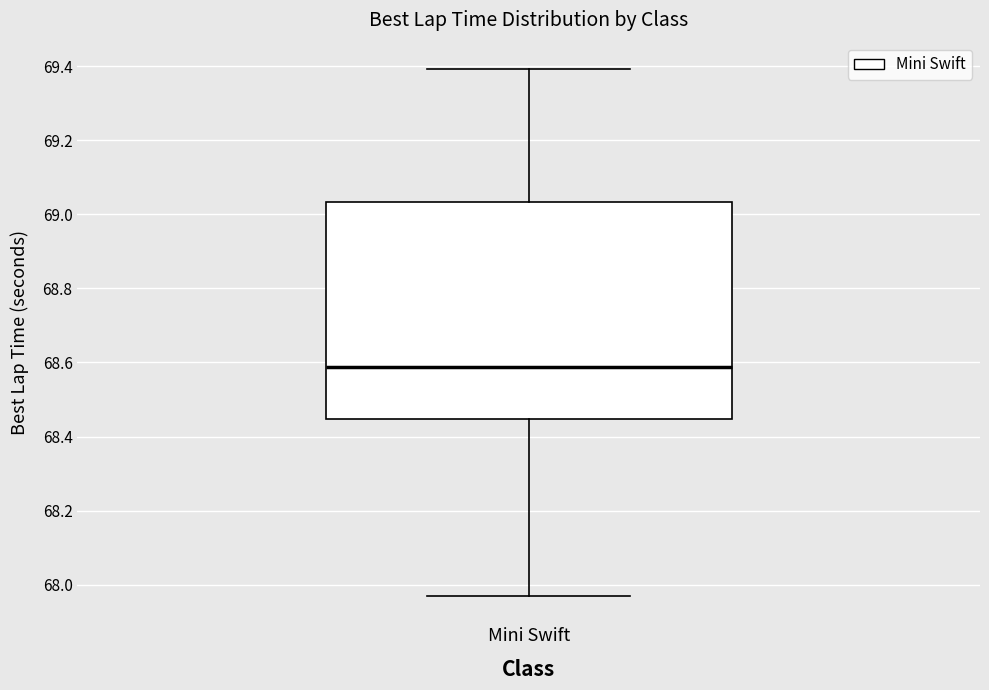

Transcribe this box plot: give where the median line is, the range the box spans, and where the two whiskers end, as read against the y-axis. The values are not printed on the chart, so give them approximately, as read against the axis.

median 68.58, box 68.44 to 69.04, whiskers 67.98 to 69.40